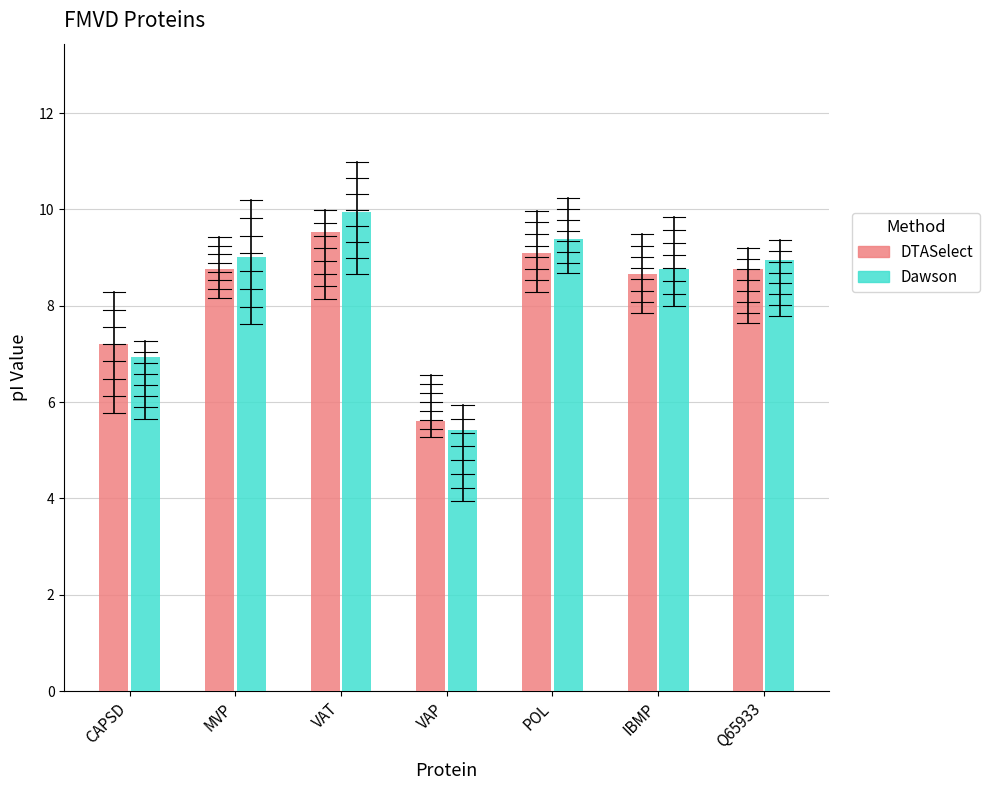

The DTASelect series shows 12.0 at IBMP. True or false?

False